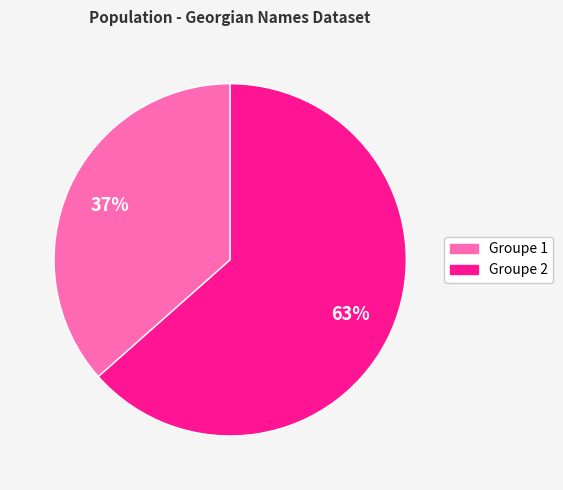

Does any single category account for the majority?

Yes